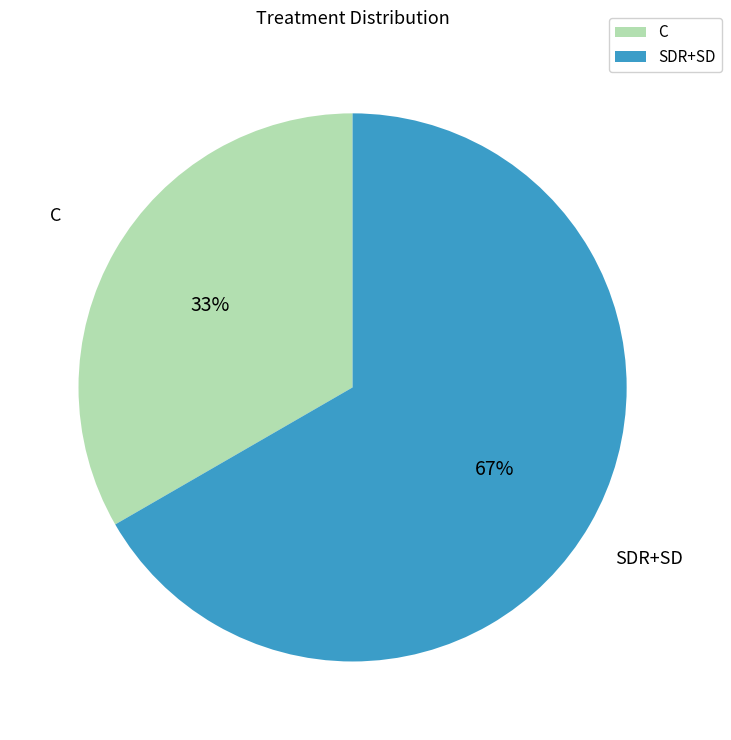

Which slice is the smallest?

C